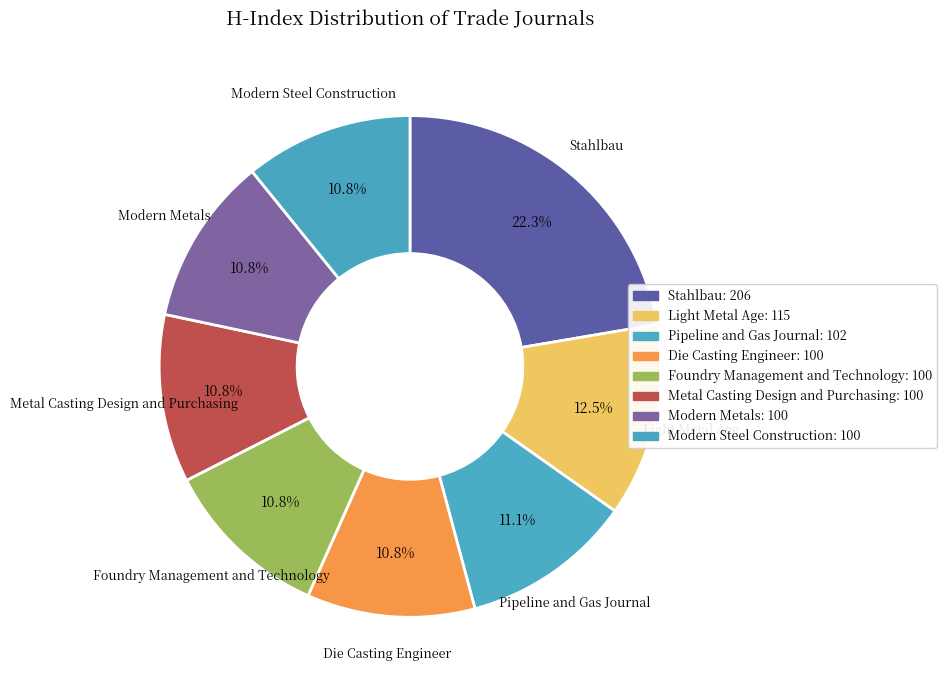

Count the number of slices in the pie.

8